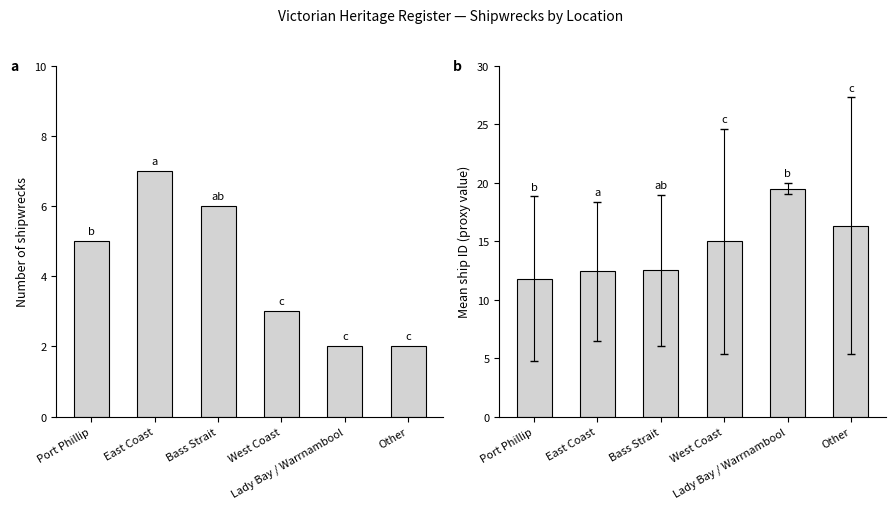

Reading right to left, what are all the values shown in this chart?

Ship count: Other=2.0	Lady Bay / Warrnambool=2.0	West Coast=3.0	Bass Strait=6.0	East Coast=7.0	Port Phillip=5.0
Mean ship ID: Other=16.3	Lady Bay / Warrnambool=19.5	West Coast=15.0	Bass Strait=12.5	East Coast=12.4	Port Phillip=11.8